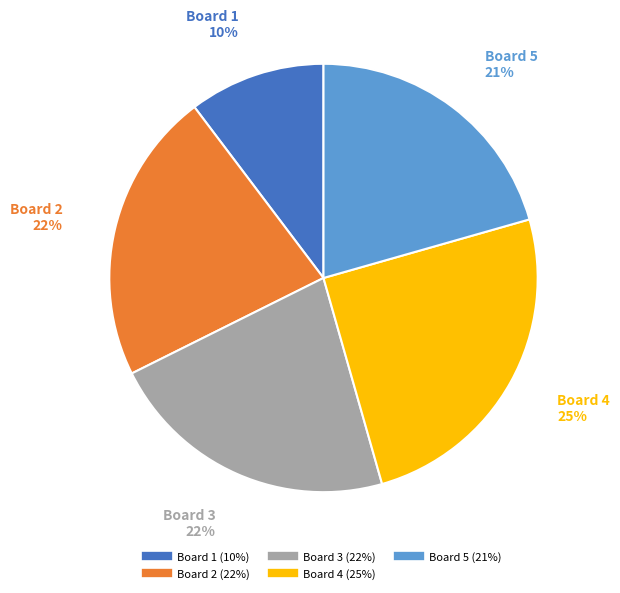

Is the sum of Board 3 and Board 2 greater than half?

No